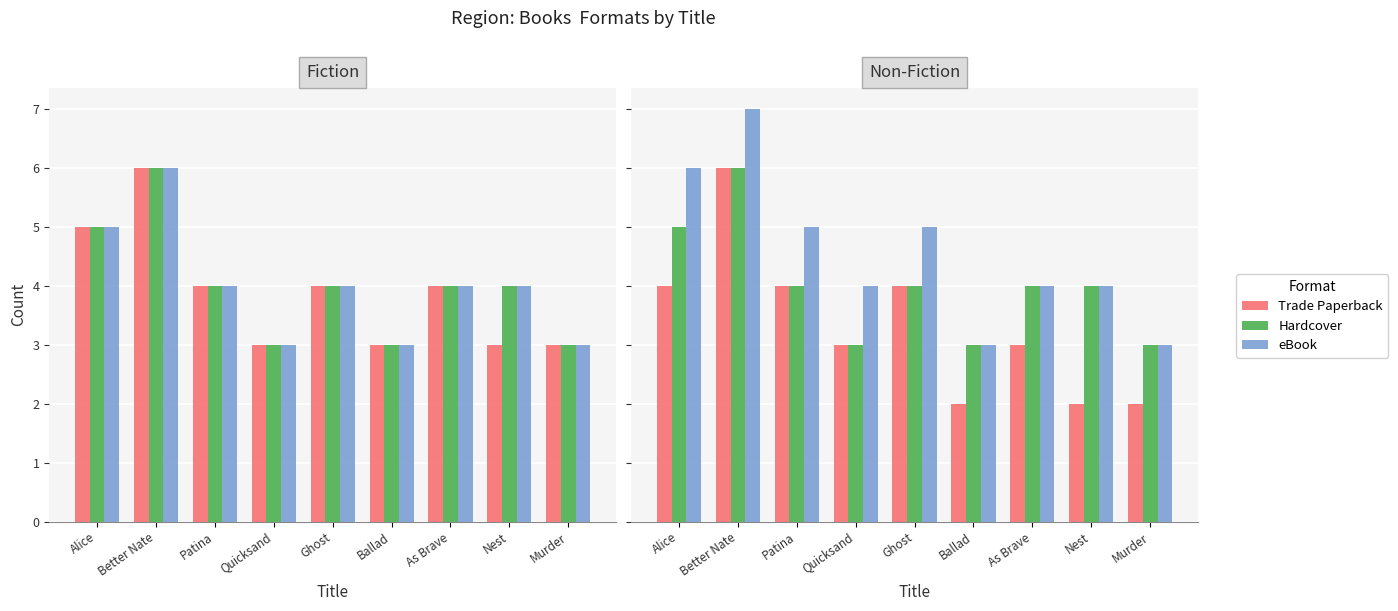

At how many categories does at least one series exceed 2?

9